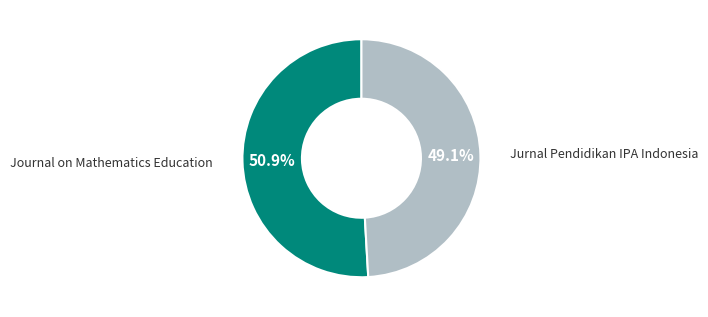

Which has a higher value, Jurnal Pendidikan IPA Indonesia or Journal on Mathematics Education?

Journal on Mathematics Education